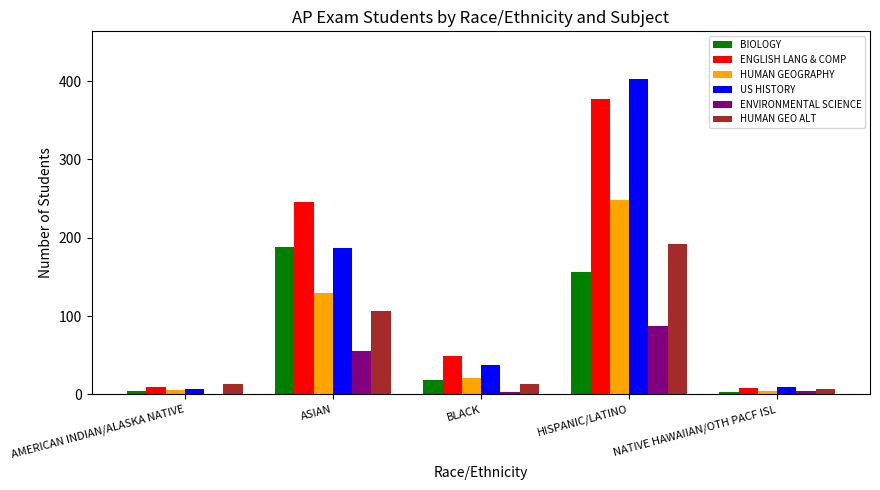

Which series changed the most between BLACK and NATIVE HAWAIIAN/OTH PACF ISL?

ENGLISH LANG & COMP